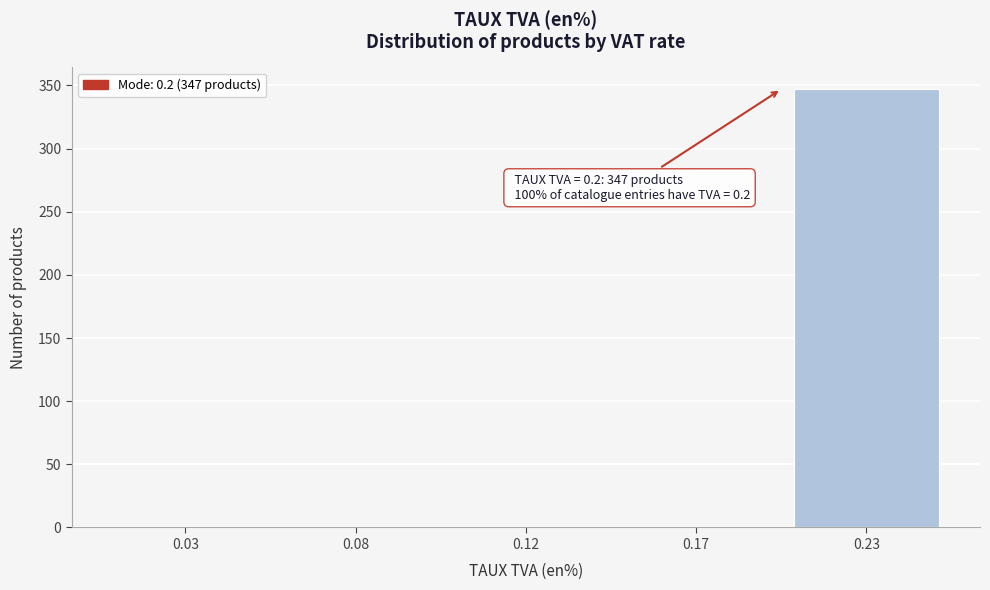

Reading left to right, extract all data points from this chart.

0.03=0	0.08=0	0.12=0	0.17=0	0.23=347